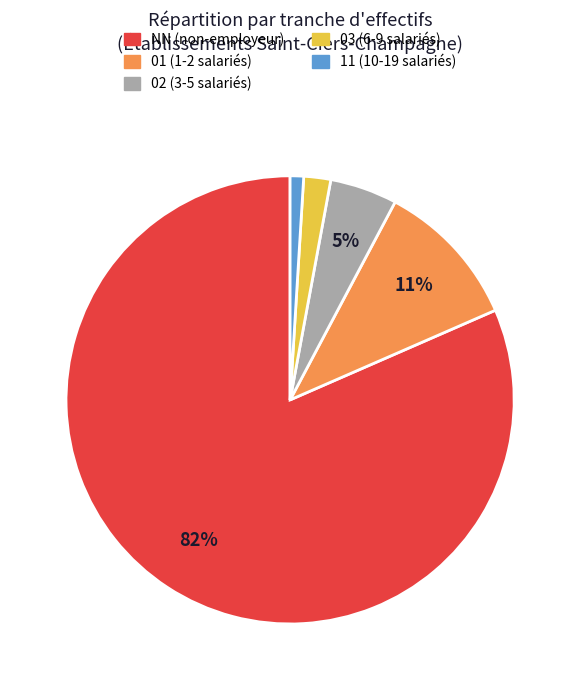

Is the sum of NN and 02 greater than half?

Yes